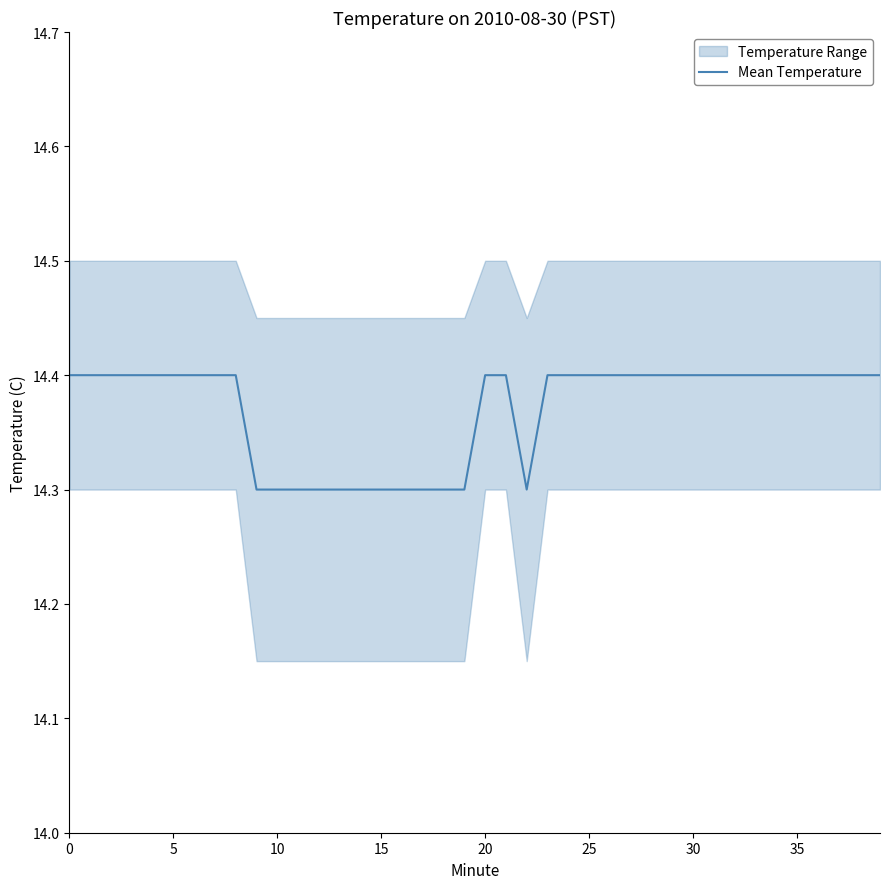

Is it true that the value at 37 is 14.4?

True